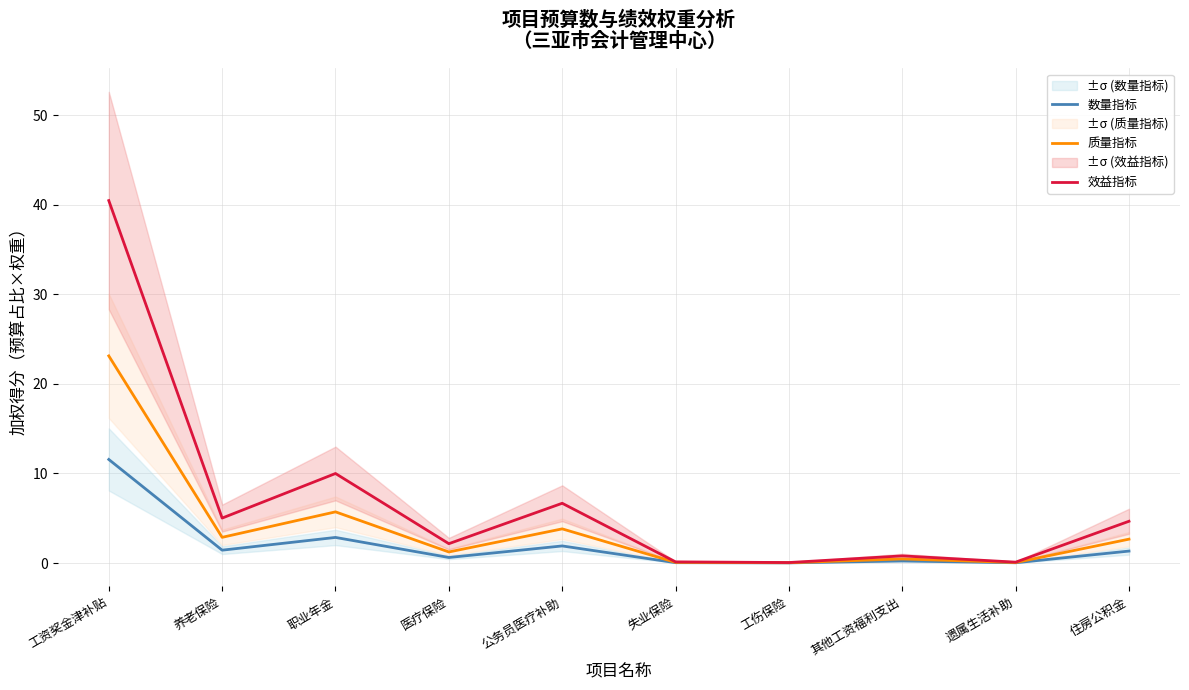

At which label does 数量指标 reach its minimum?

工伤保险